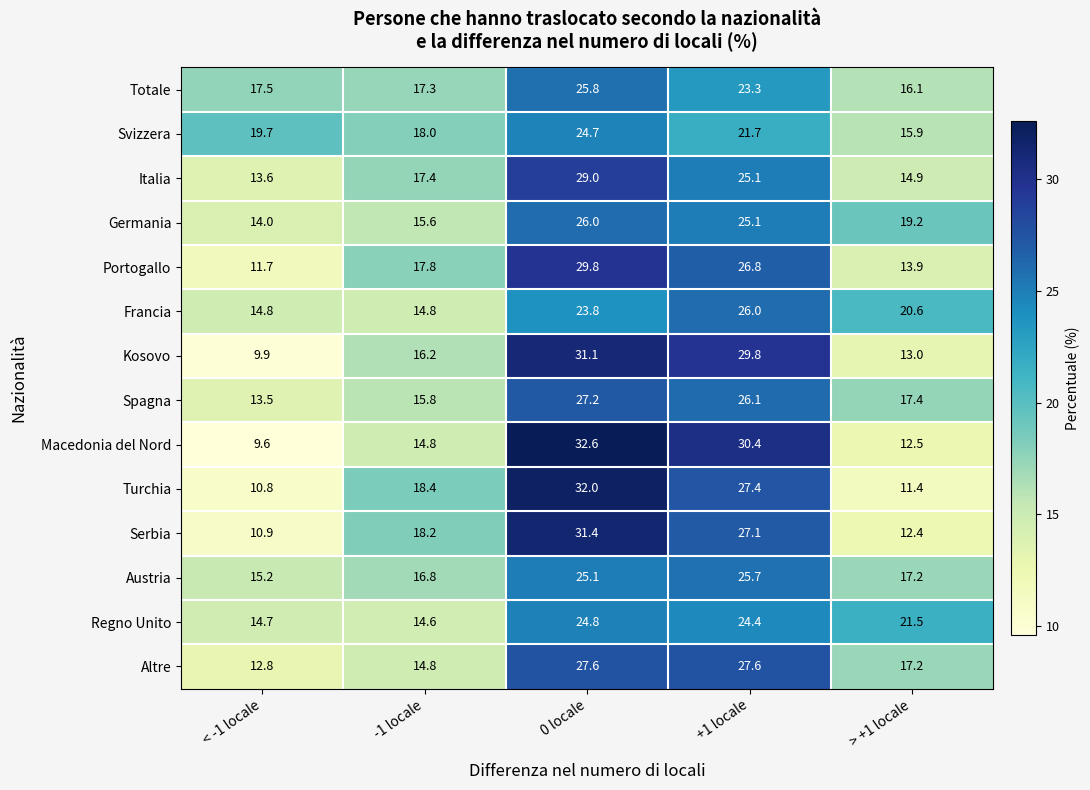

Which category has the highest value across all series?

0 locale